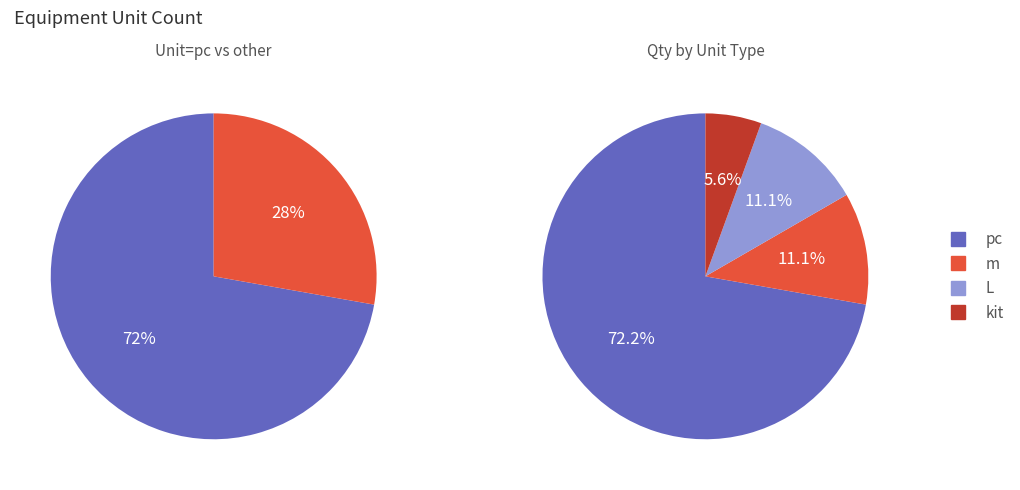

How many slices are in this pie chart?

4